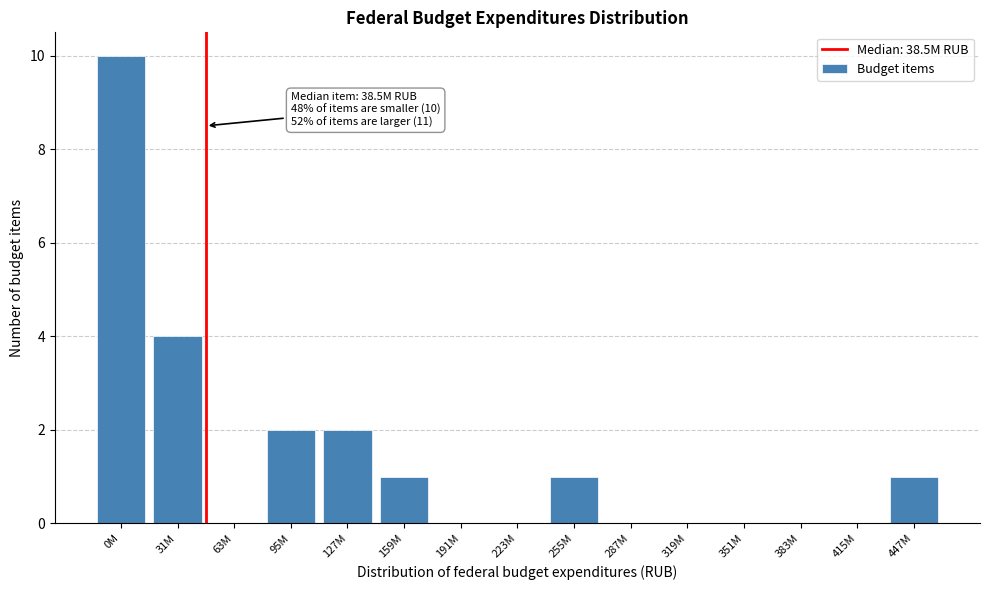

Reading right to left, extract all data points from this chart.

447M=1	415M=0	383M=0	351M=0	319M=0	287M=0	255M=1	223M=0	191M=0	159M=1	127M=2	95M=2	63M=0	31M=4	0M=10